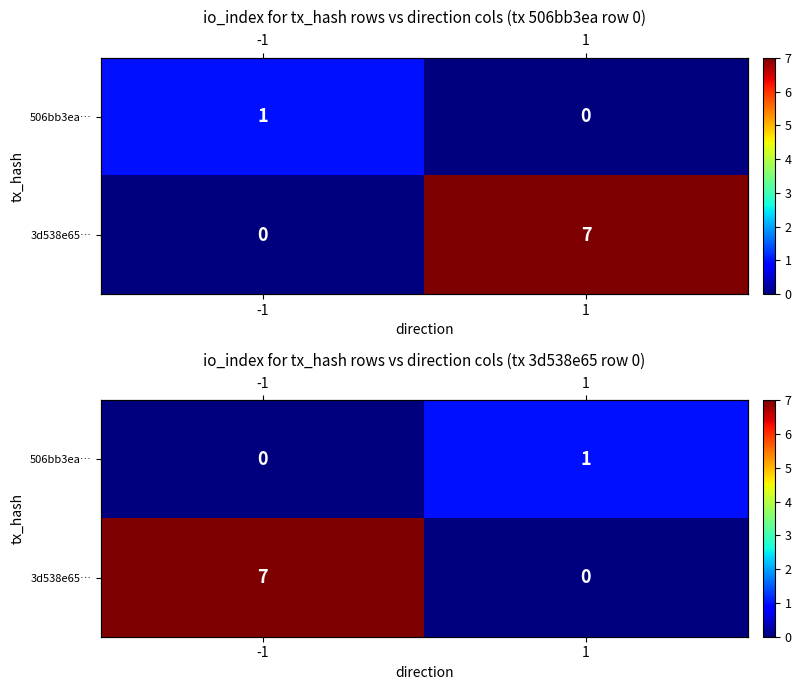

What is the total value across all series at 1?

1